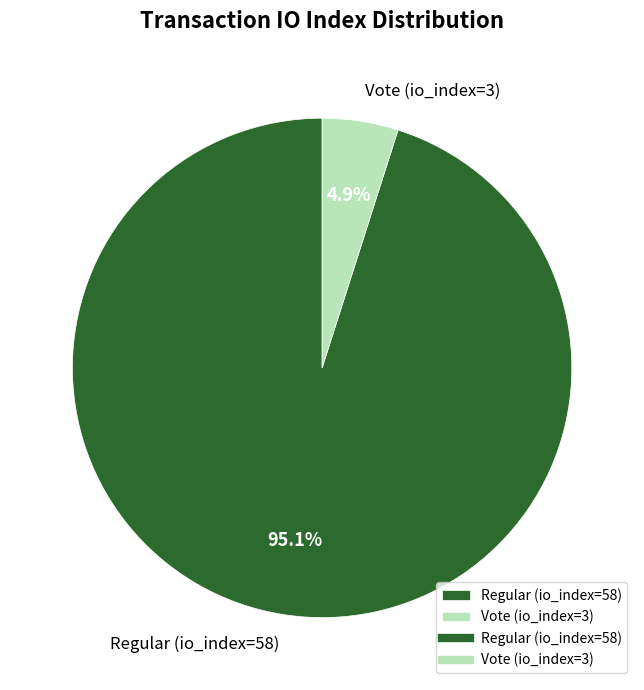

What percentage is the Regular (io_index=58) slice, to the nearest percent?

95%